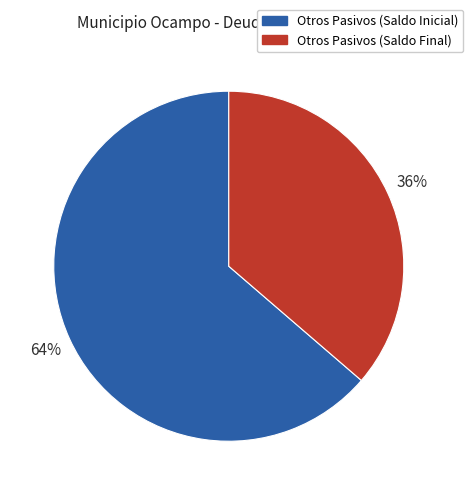

The Otros Pasivos (Saldo Inicial) slice represents 64% of the pie. True or false?

True